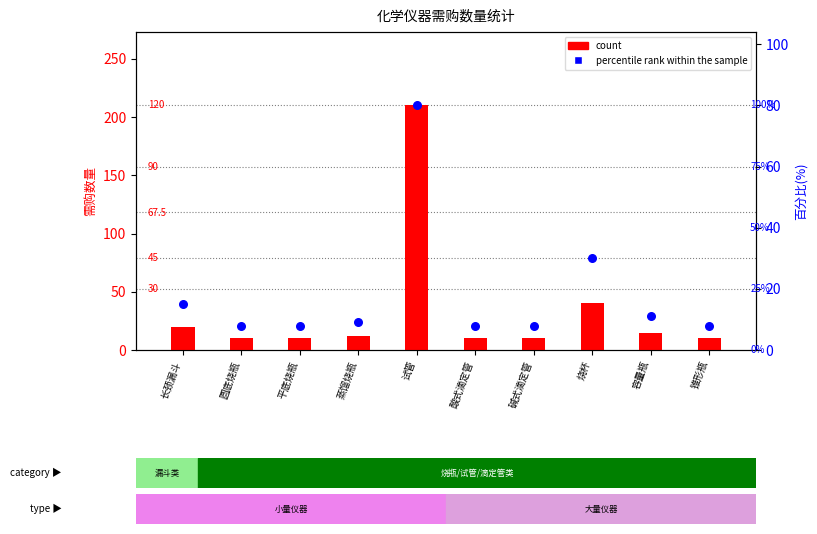

Which series has the largest total across all categories?

count